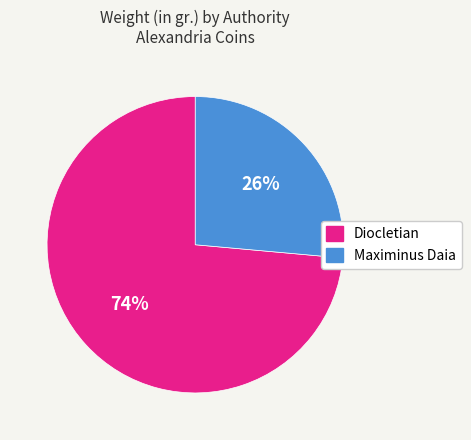

Is there any slice that represents more than half of the pie?

Yes